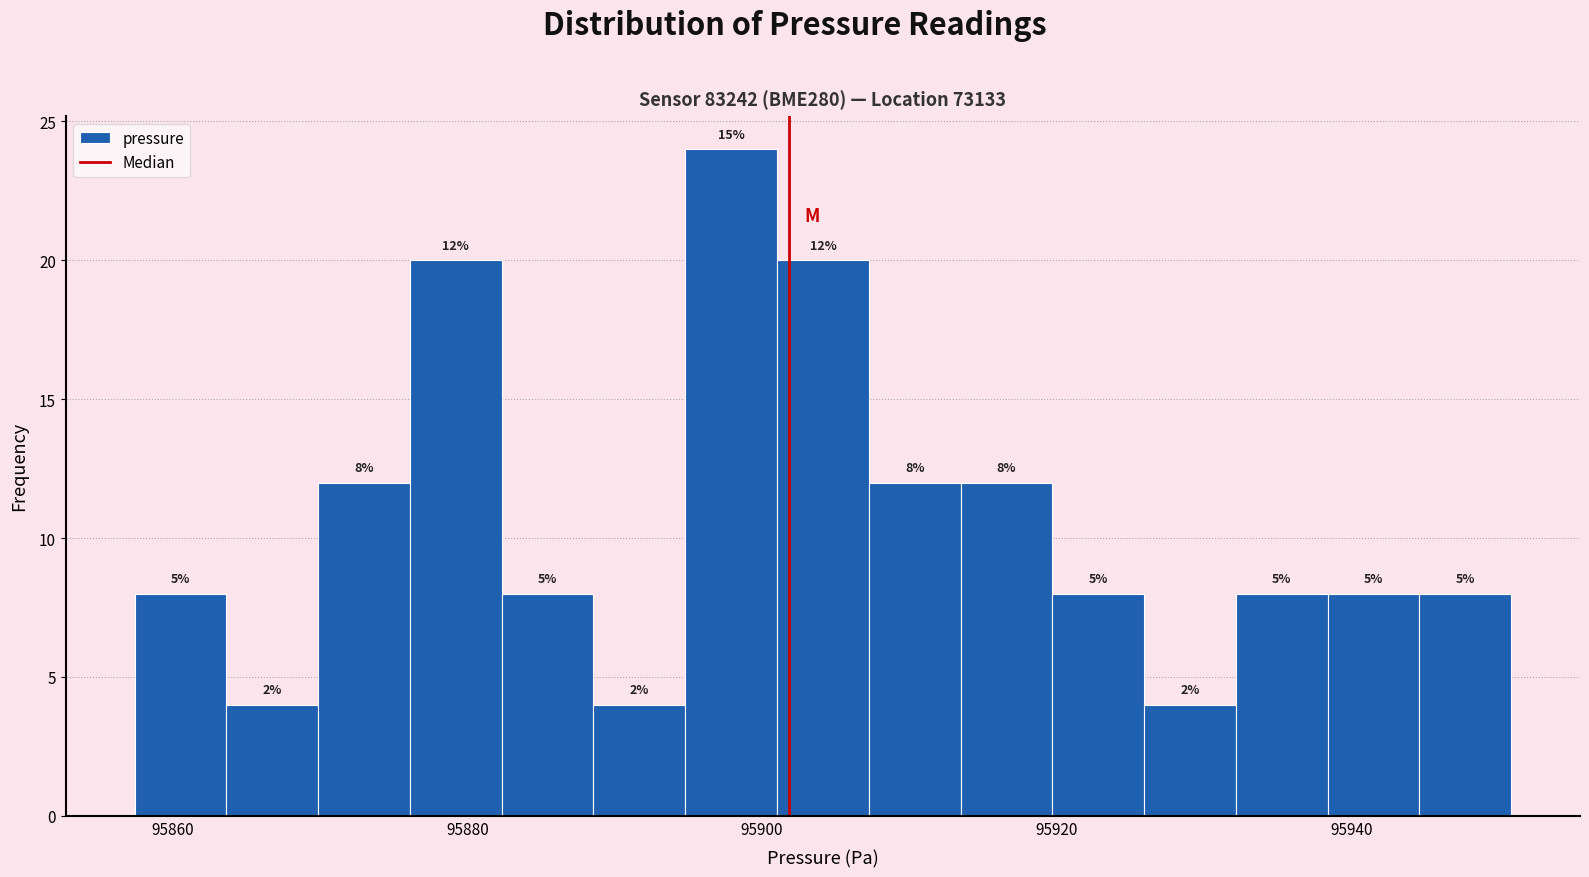

Around what value on the x-axis is the tallest bar? Give the approximate position of its centre, as read against the axis.

95898